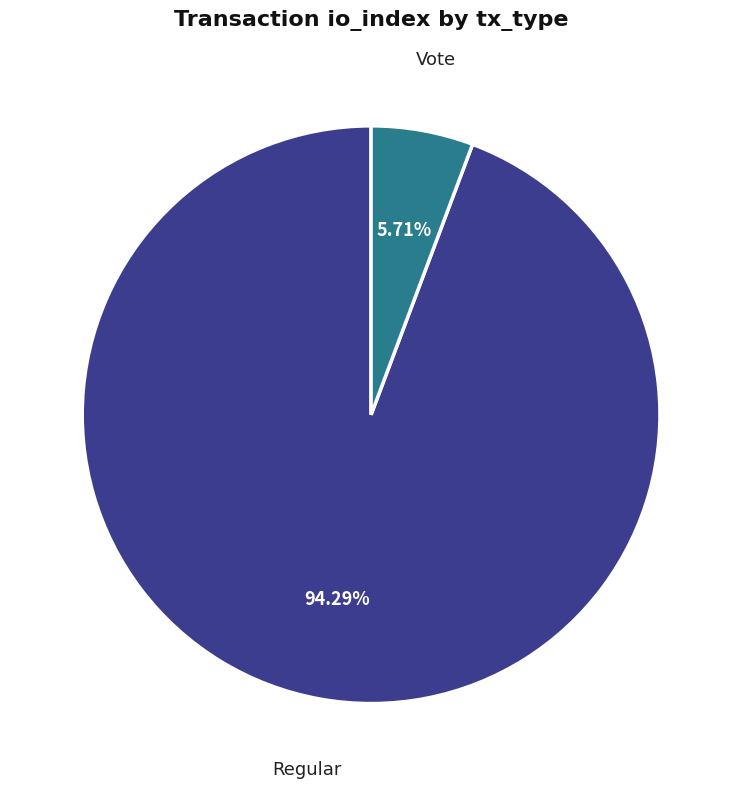

To the nearest percent, what portion does Regular represent?

94%